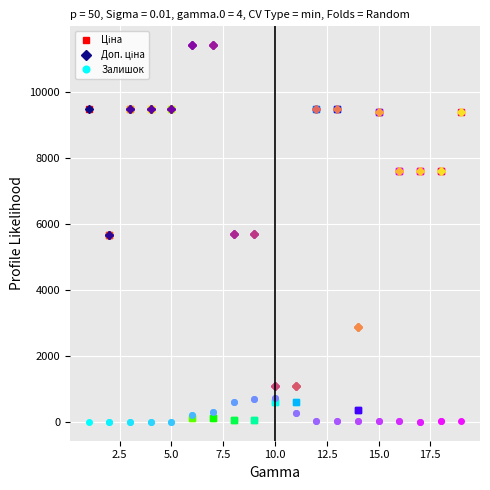

Is the value of Залишок at 0.0 greater than the value of Ціна at 2.5?

No